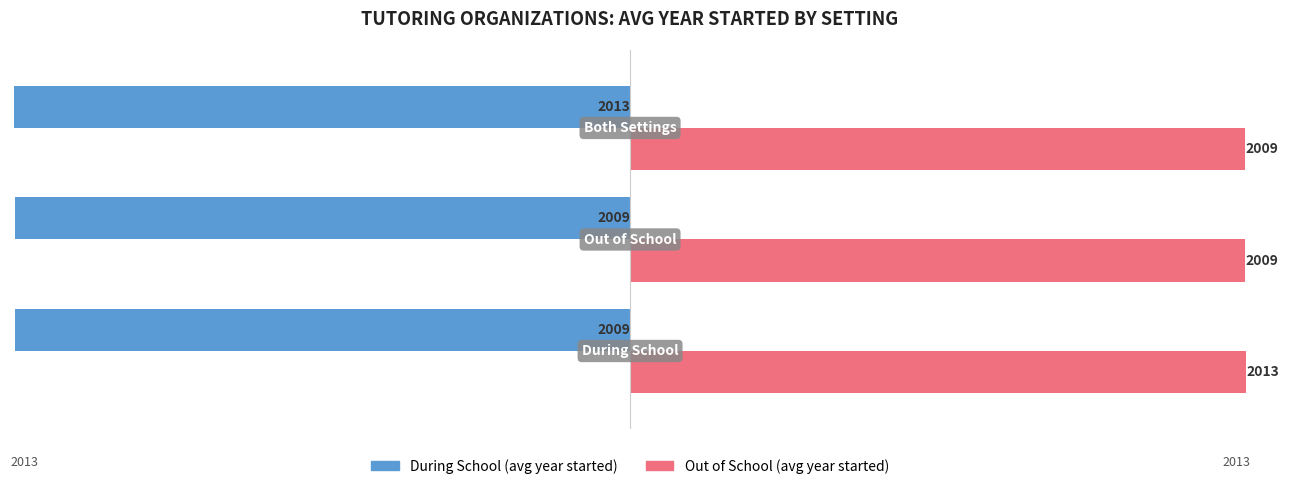

What is the greatest value displayed?

2012.9